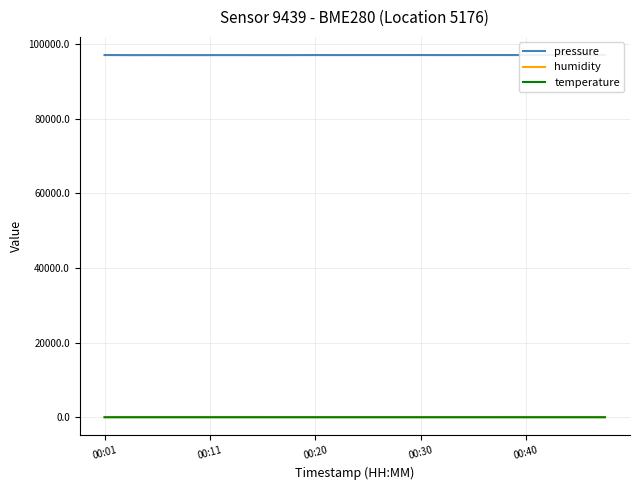

True or false: humidity and pressure cross at least once.

False